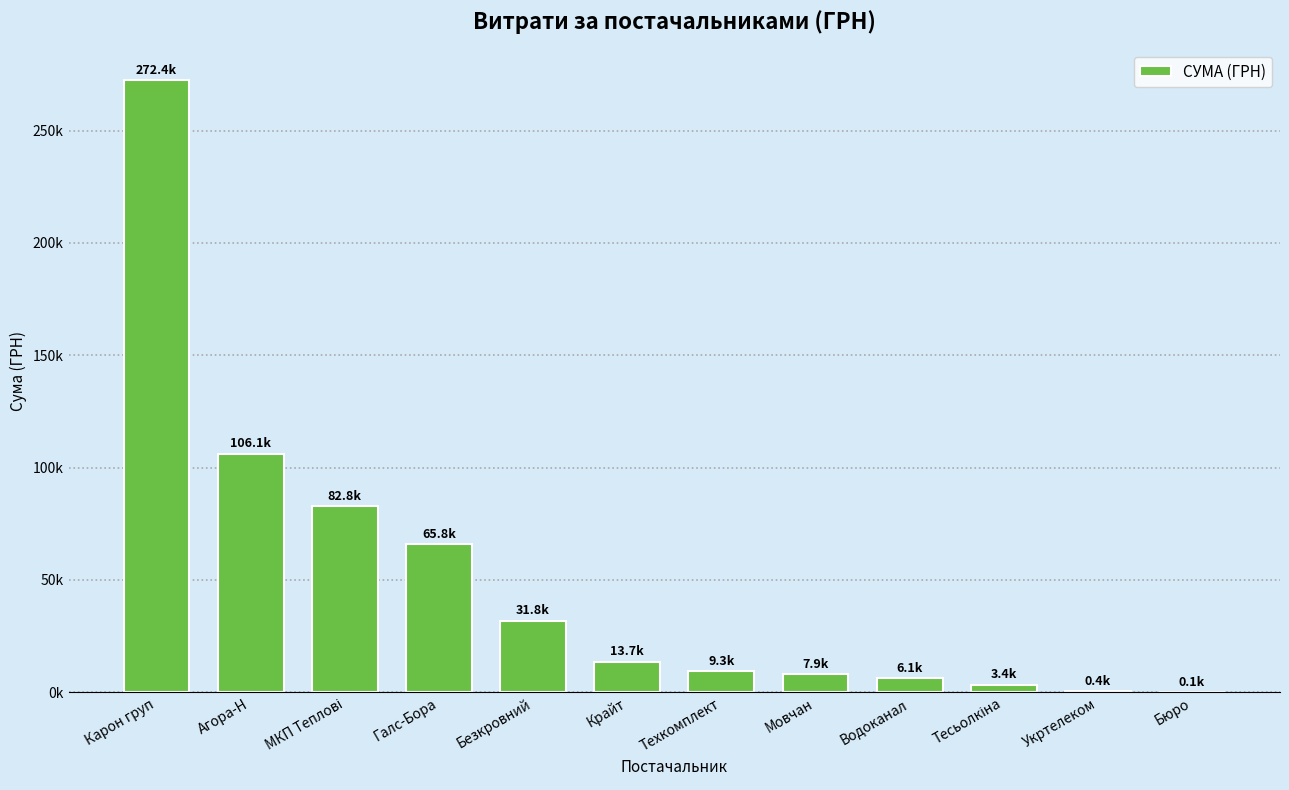

Are the bars horizontal?

No